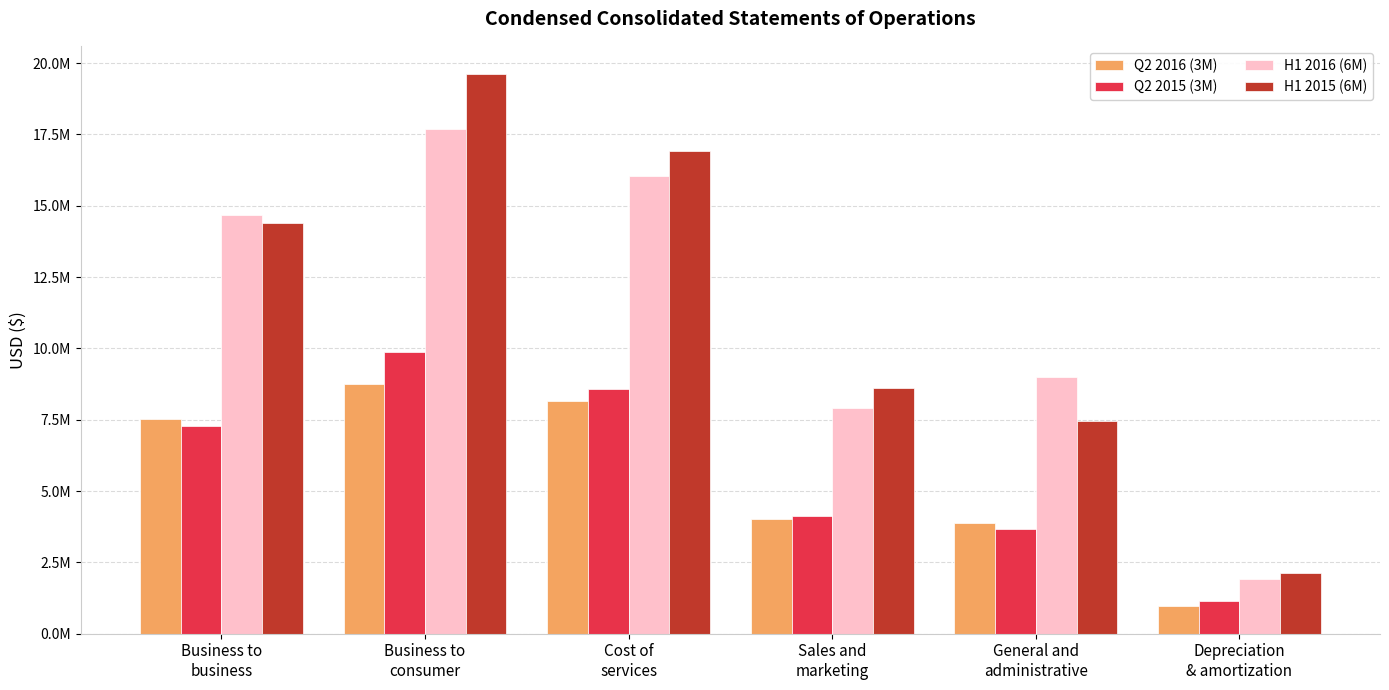

Are the bars horizontal?

No